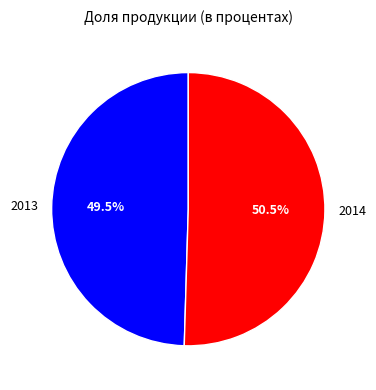

What is the ratio of the value at 2013 to the value at 2014?

1.0